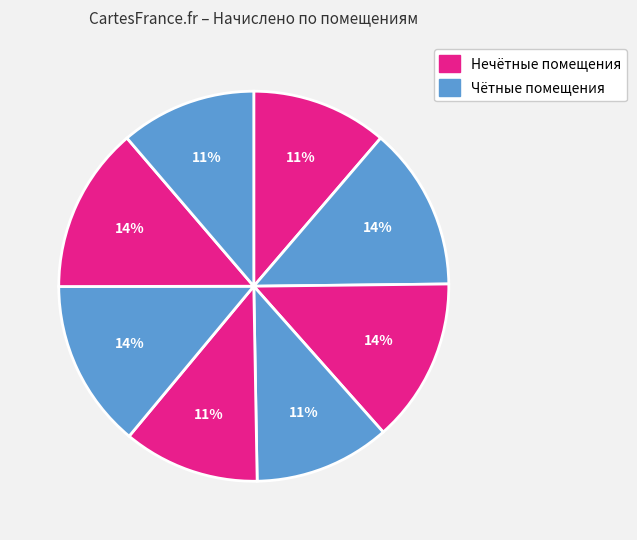

To the nearest percent, what is the average slice percentage?

12%